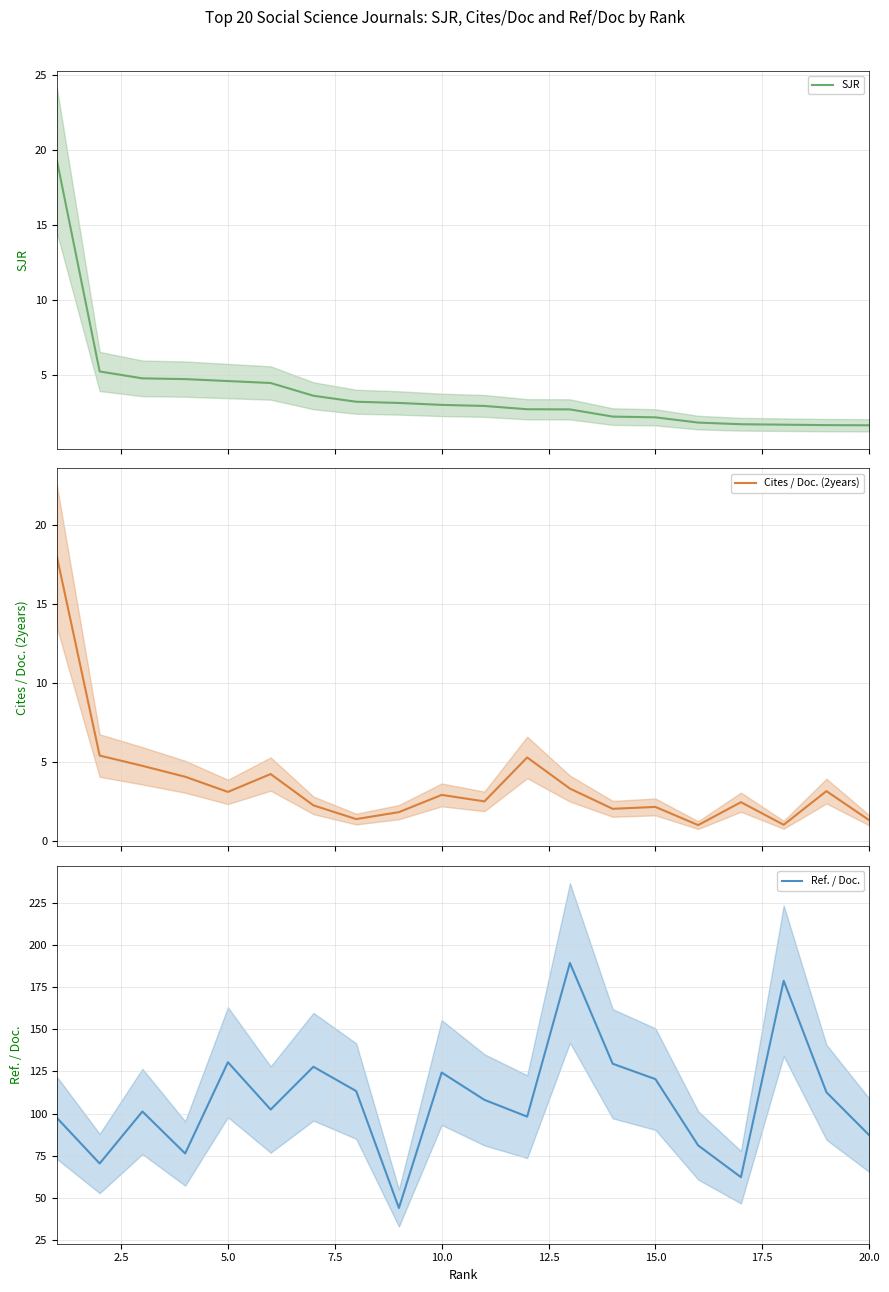

What is the lowest value of the SJR series?

1.6